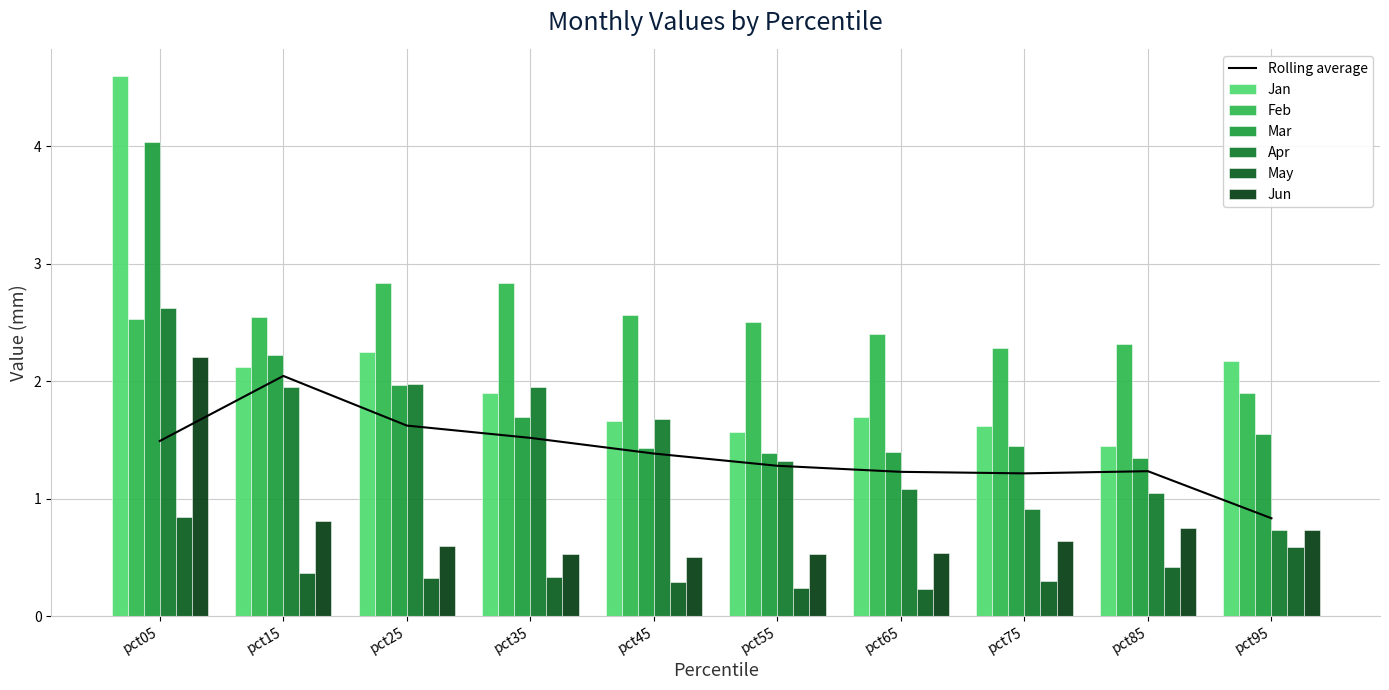

Which series has the largest range (max minus min)?

Jan